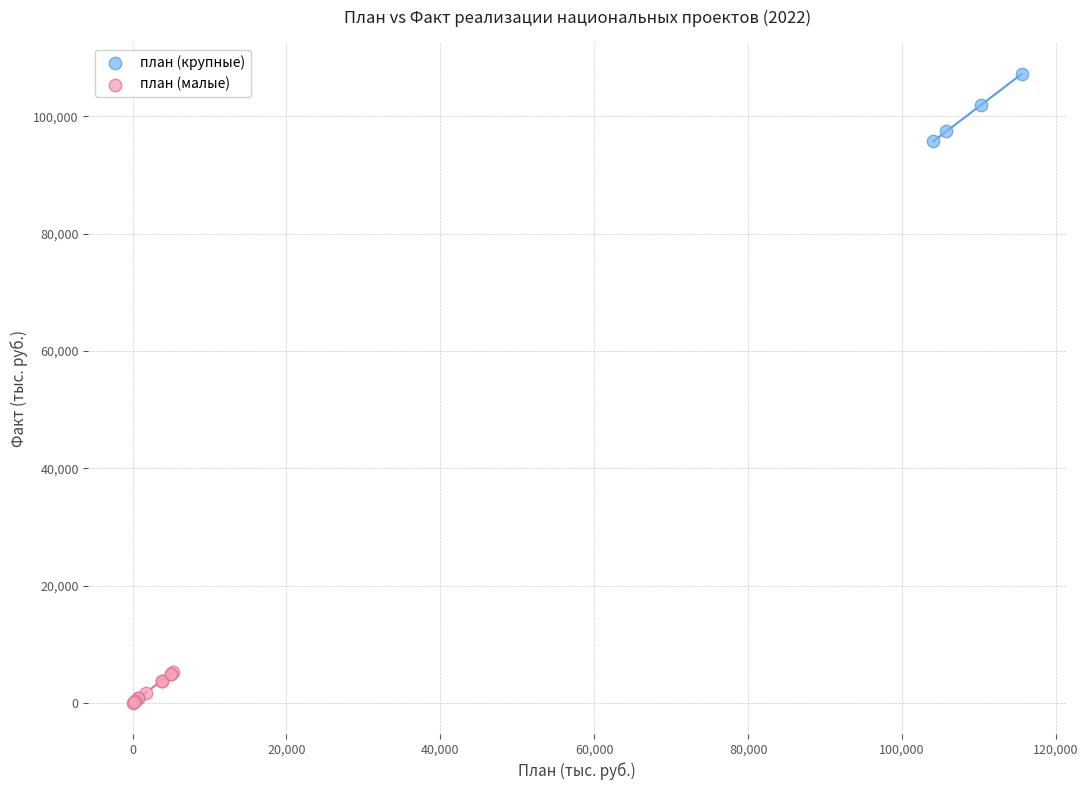

Which series has the widest spread of Y values?

план (крупные)